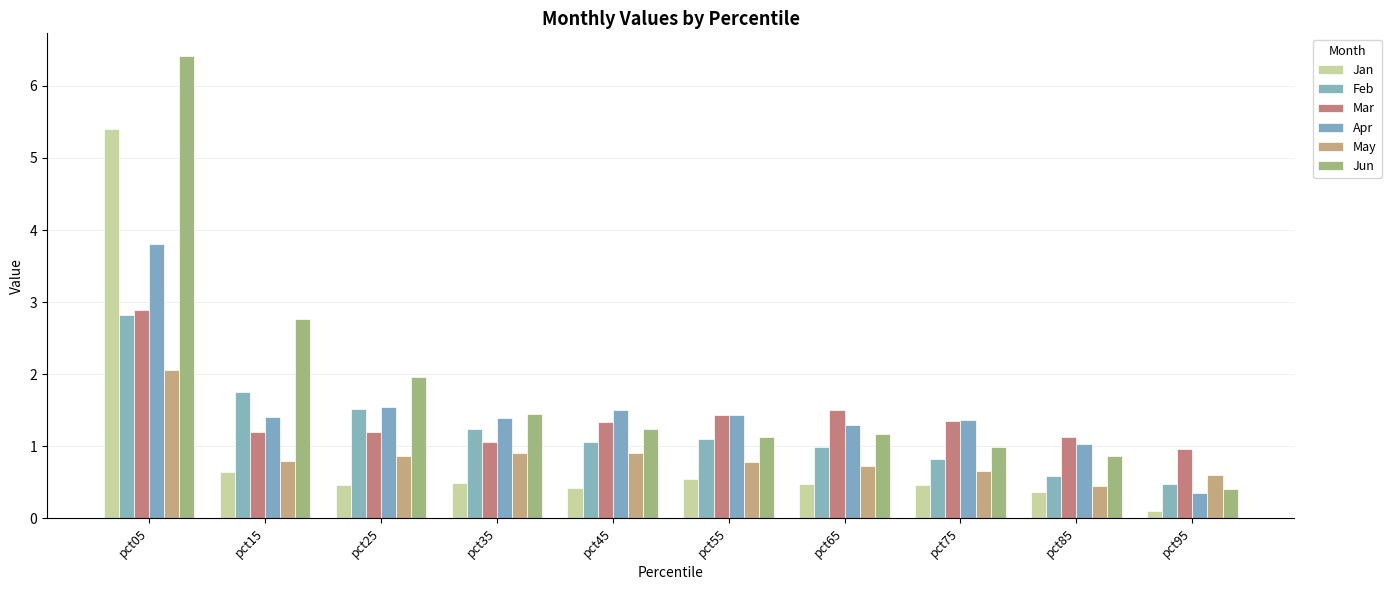

What are all the series names shown in the legend?

Jan, Feb, Mar, Apr, May, Jun